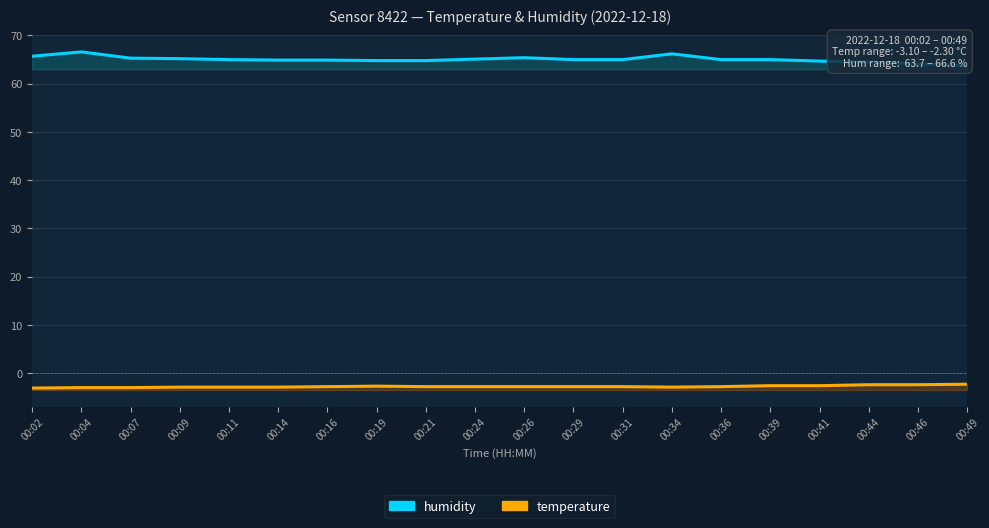

List the series in order of their peak value, lowest first.

temperature, humidity